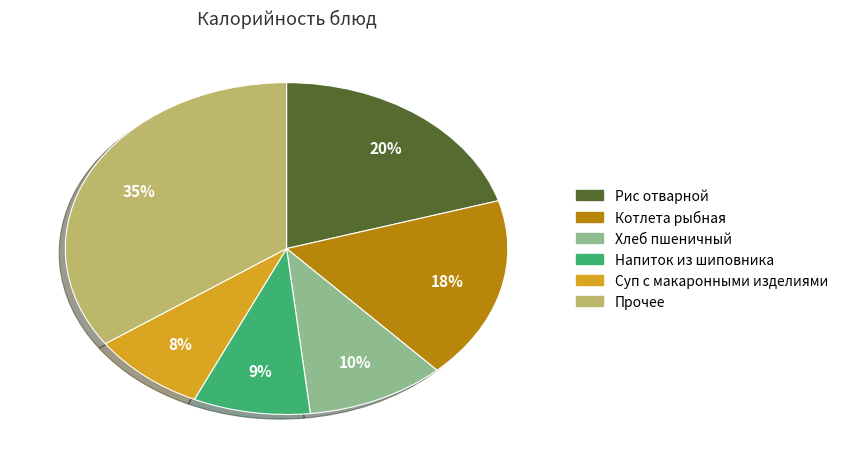

Combined, do Суп с макаронными изделиями and Напиток из шиповника account for over 50%?

No